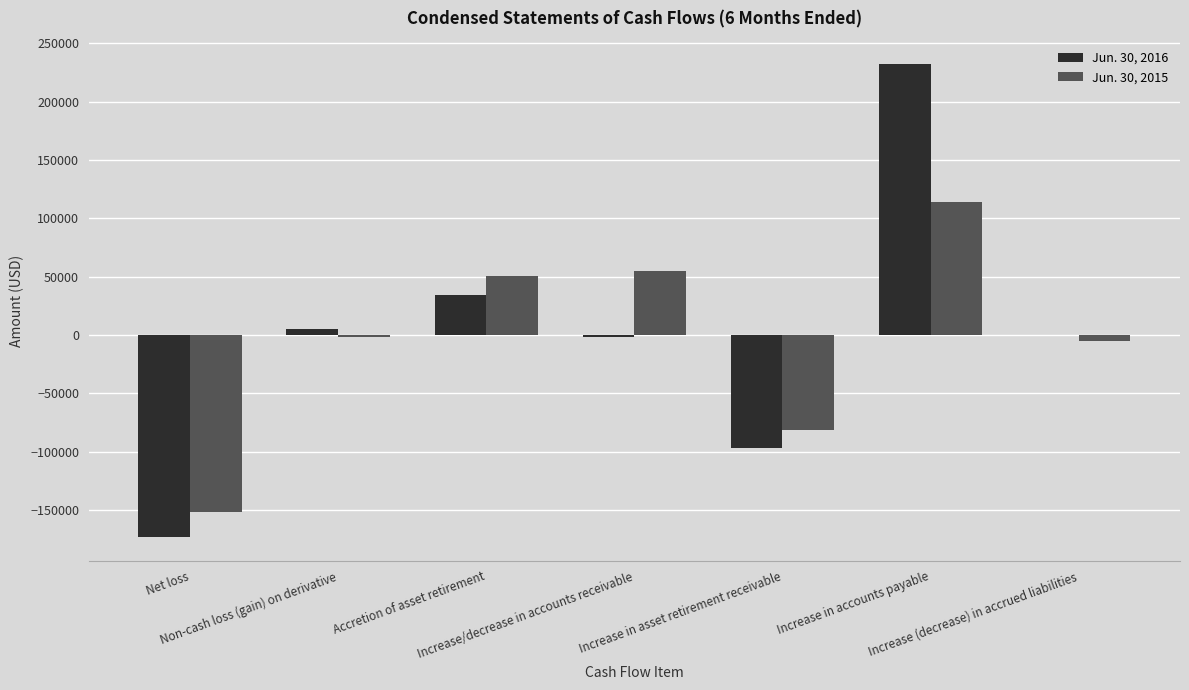

At which label does Jun. 30, 2016 reach its peak?

Increase in accounts payable